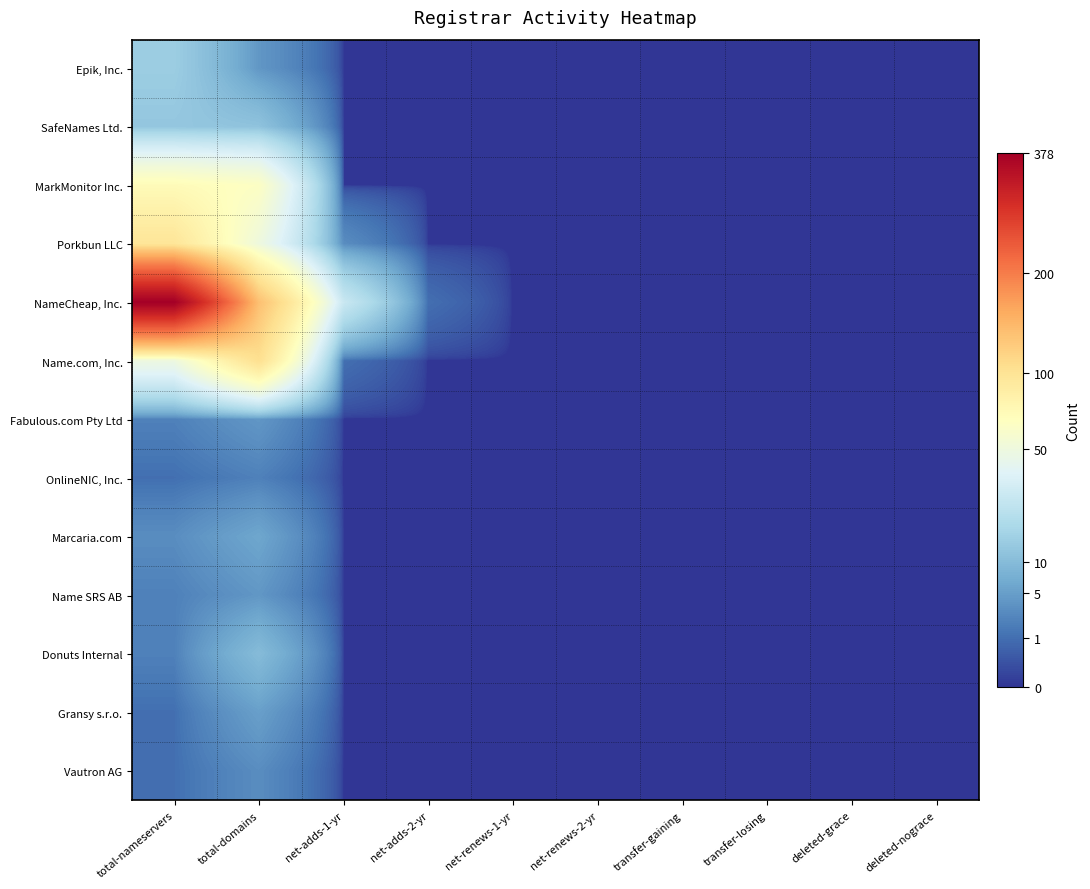

Which series has the widest spread of values?

NameCheap, Inc.